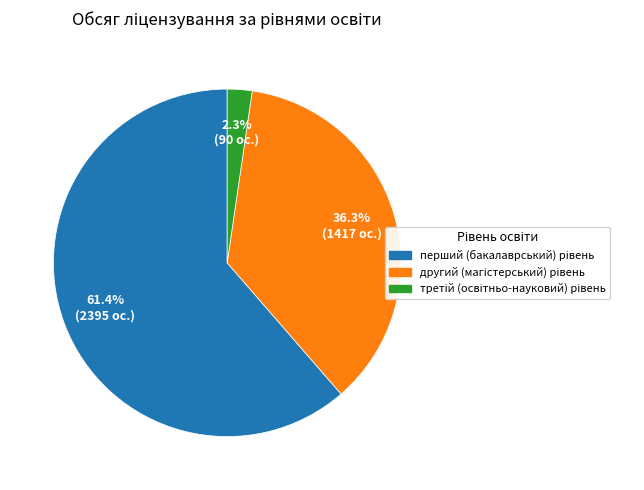

Is there any slice that represents more than half of the pie?

Yes